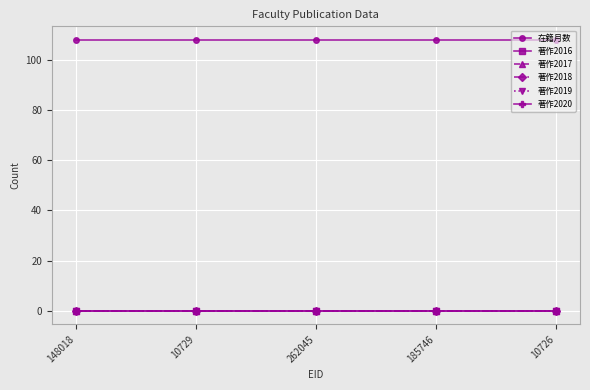

What is the label of the 4th point from the left?

185746